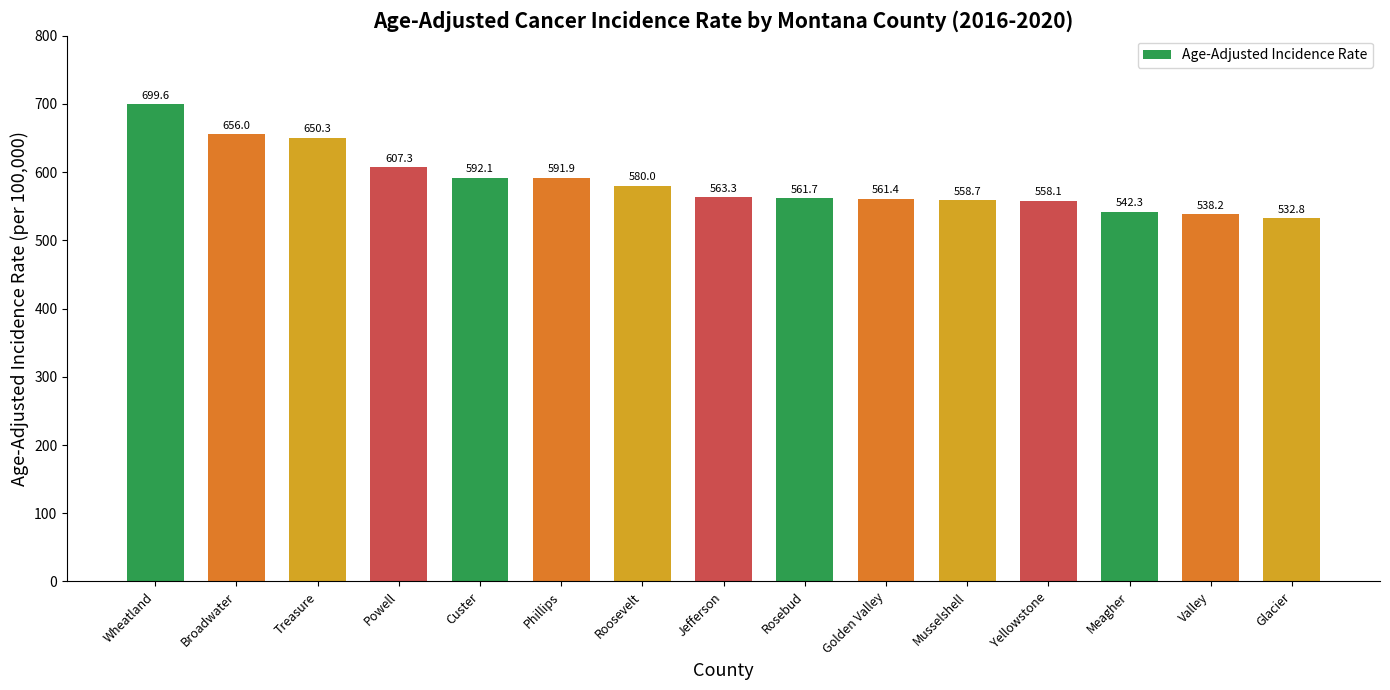

Reading right to left, transcribe all the data shown in this chart.

Glacier=532.8	Valley=538.2	Meagher=542.3	Yellowstone=558.1	Musselshell=558.7	Golden Valley=561.4	Rosebud=561.7	Jefferson=563.3	Roosevelt=580.0	Phillips=591.9	Custer=592.1	Powell=607.3	Treasure=650.3	Broadwater=656.0	Wheatland=699.6